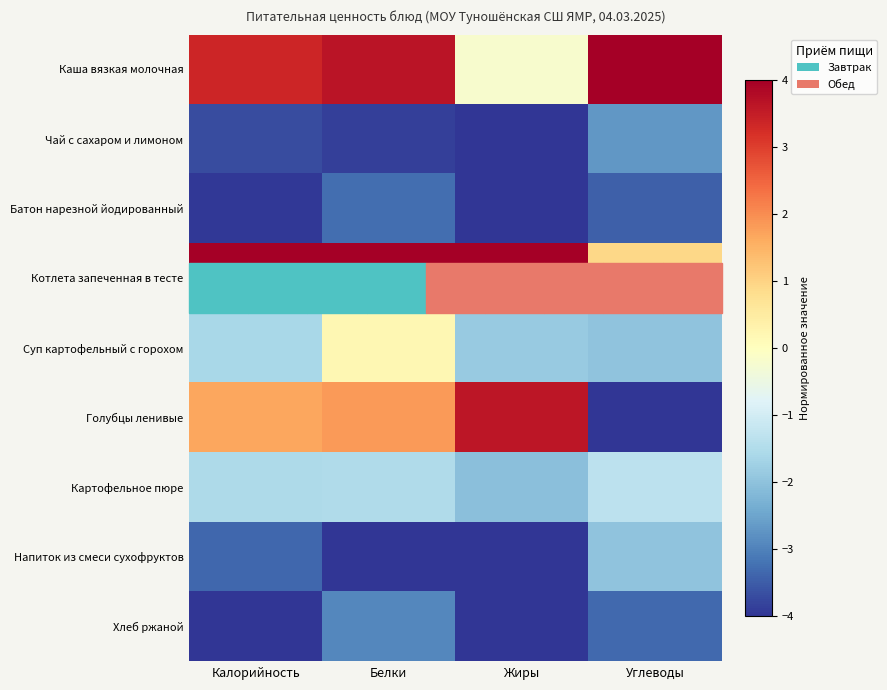

Reading left to right, extract all data points from this chart.

Каша вязкая молочная: Калорийность=3.4	Белки=3.6	Жиры=-0.2	Углеводы=4.0
Чай с сахаром и лимоном: Калорийность=-3.7	Белки=-3.9	Жиры=-4.0	Углеводы=-2.7
Батон нарезной йодированный: Калорийность=-4.0	Белки=-3.3	Жиры=-4.0	Углеводы=-3.5
Котлета запеченная в тесте: Калорийность=4.0	Белки=4.0	Жиры=4.0	Углеводы=0.9
Суп картофельный с горохом: Калорийность=-1.6	Белки=0.2	Жиры=-1.8	Углеводы=-2.0
Голубцы ленивые: Калорийность=1.7	Белки=1.8	Жиры=3.6	Углеводы=-4.0
Картофельное пюре: Калорийность=-1.5	Белки=-1.5	Жиры=-2.0	Углеводы=-1.3
Напиток из смеси сухофруктов: Калорийность=-3.4	Белки=-4.0	Жиры=-4.0	Углеводы=-2.0
Хлеб ржаной: Калорийность=-4.0	Белки=-2.9	Жиры=-4.0	Углеводы=-3.3